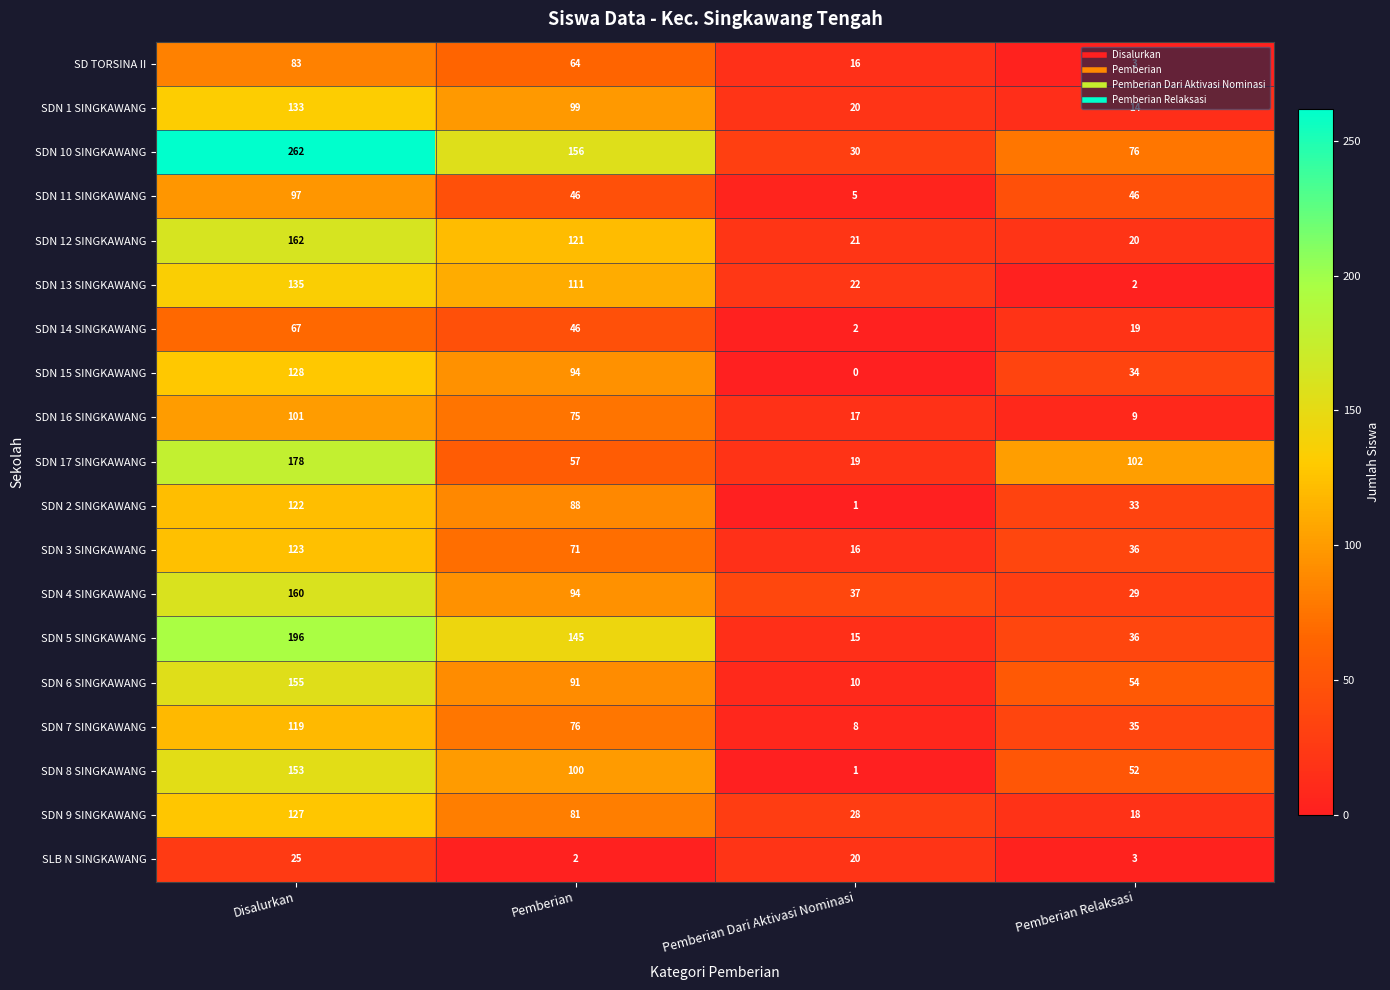

Which series has the widest spread of values?

SDN 10 SINGKAWANG